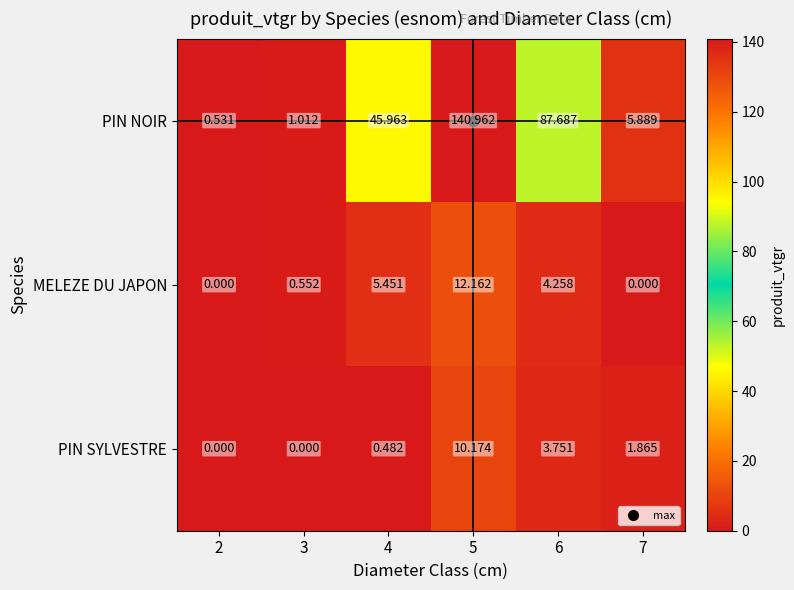

At which category is the sum across all series the highest?

5